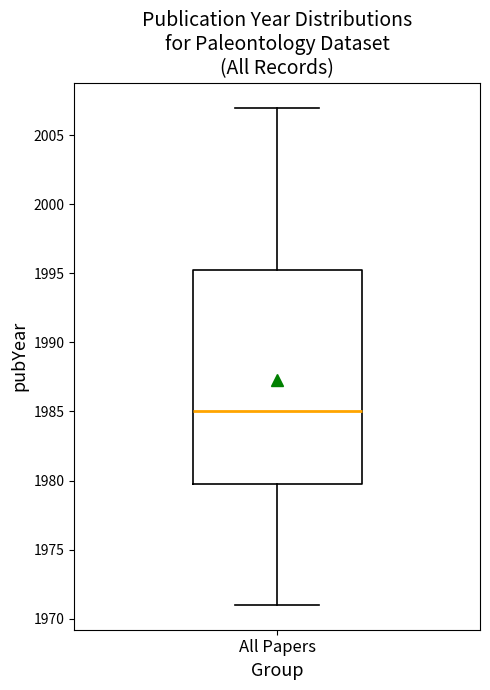

Transcribe this box plot: give where the median line is, the range the box spans, and where the two whiskers end, as read against the y-axis. The values are not printed on the chart, so give them approximately, as read against the axis.

median 1985.0, box 1980.0 to 1995.5, whiskers 1971.0 to 2007.0